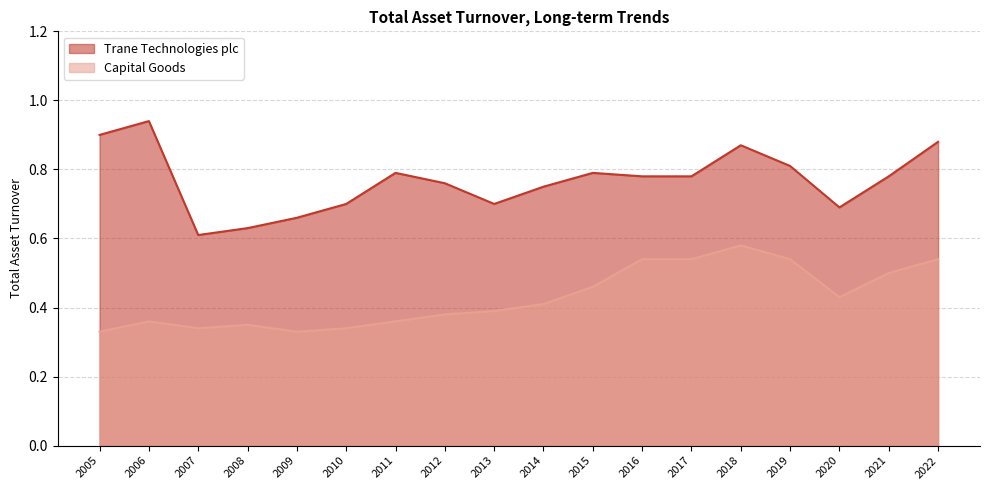

True or false: Trane Technologies plc and Capital Goods cross at least once.

False